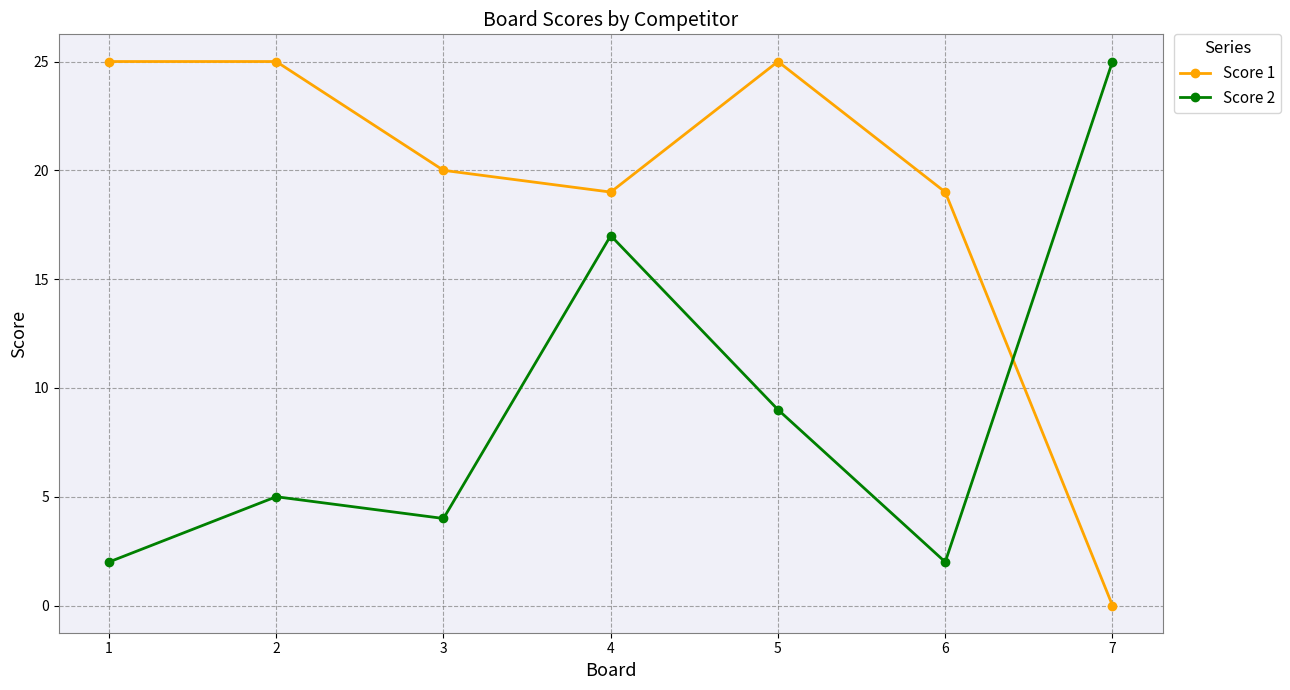

True or false: Score 1 has more than 0 interior local peaks.

True